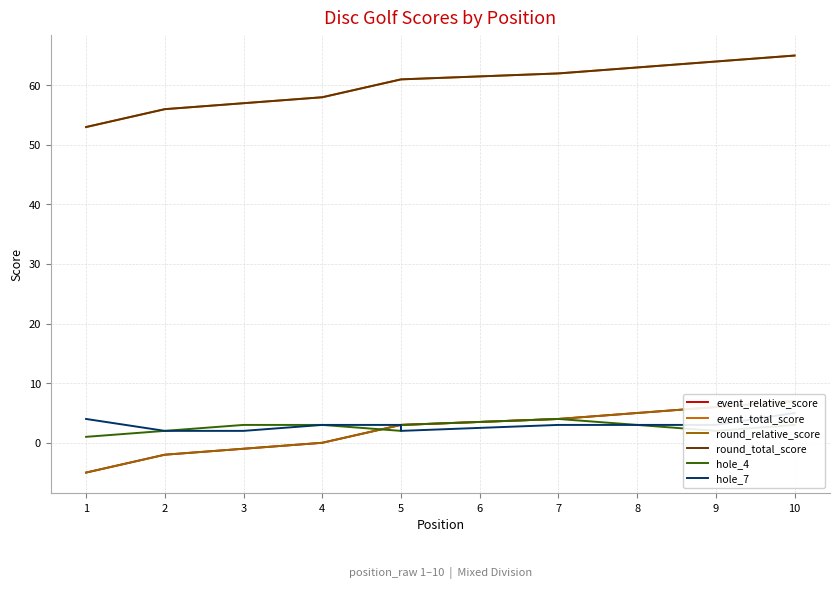

What is the total value across all series at 2?

112